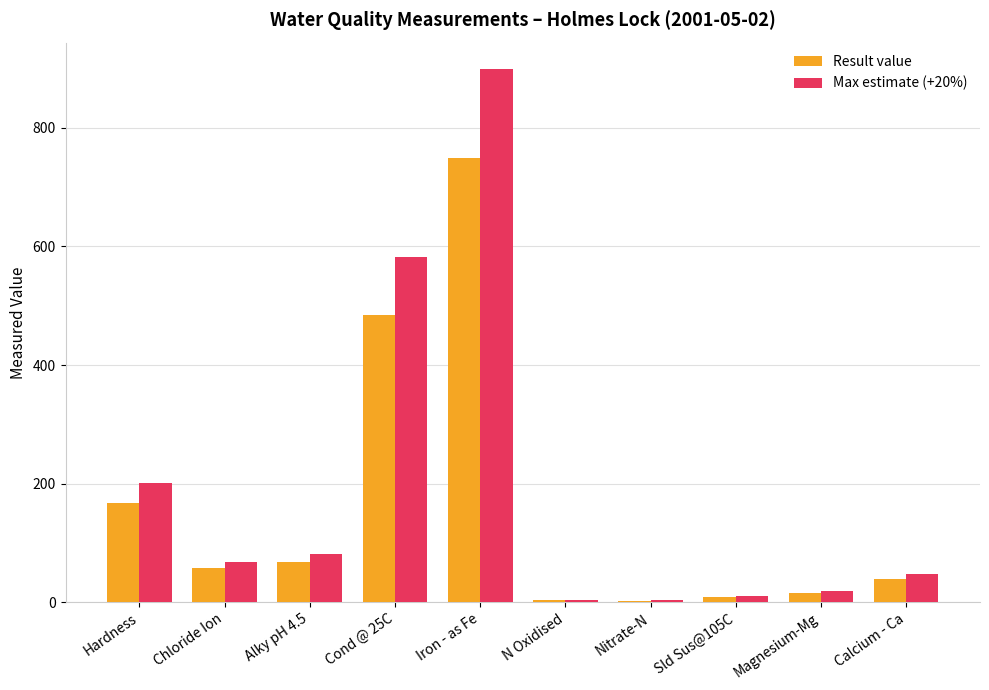

How many bars are there in total?

20